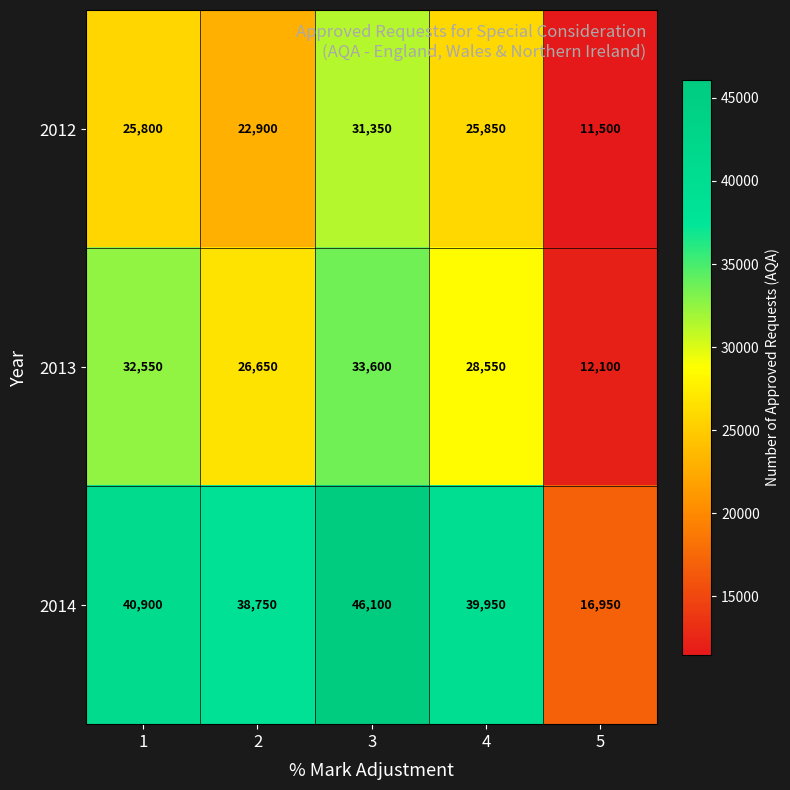

Which series has the largest total across all categories?

2014